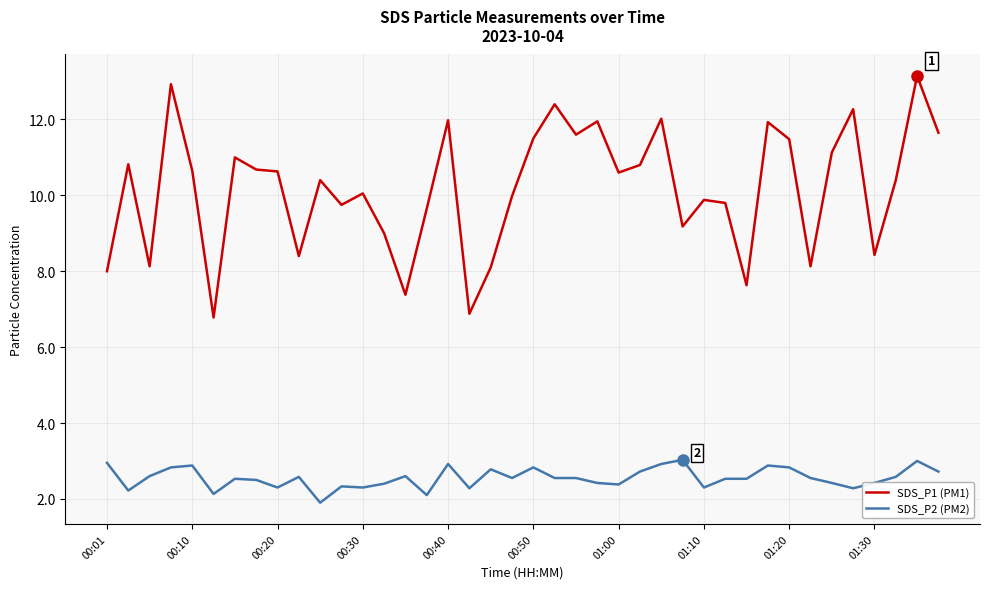

Which series has the largest total across all categories?

SDS_P1 (PM1)